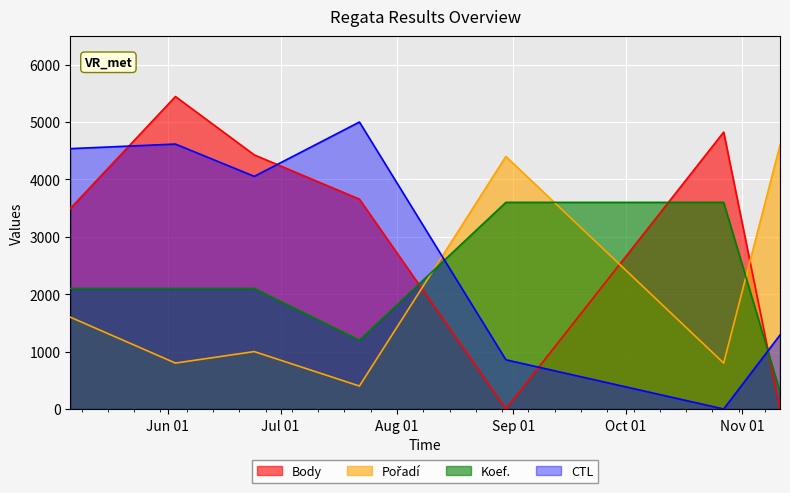

What position from the left is 2023-06-03?

2